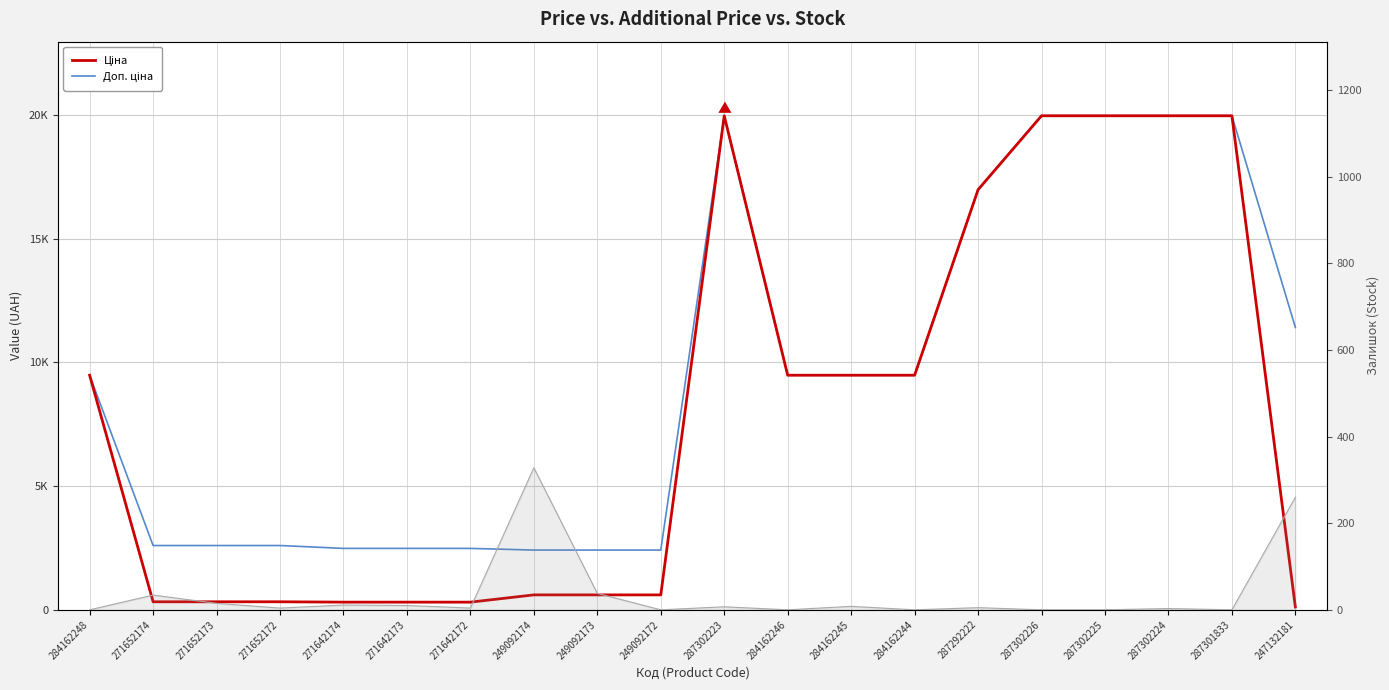

Read the Залишок value at 284162245.

8.0